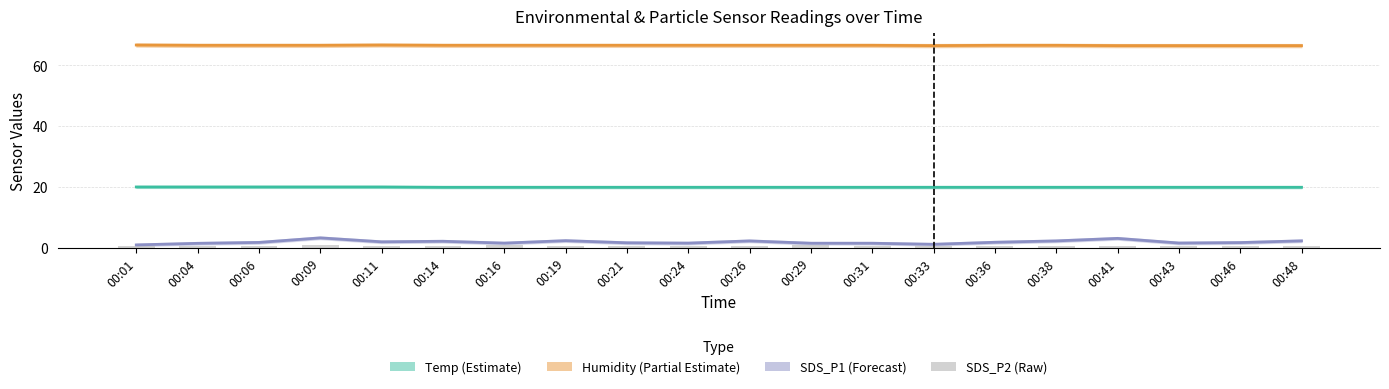

Which has a higher value, 00:41 or 00:38?

00:41